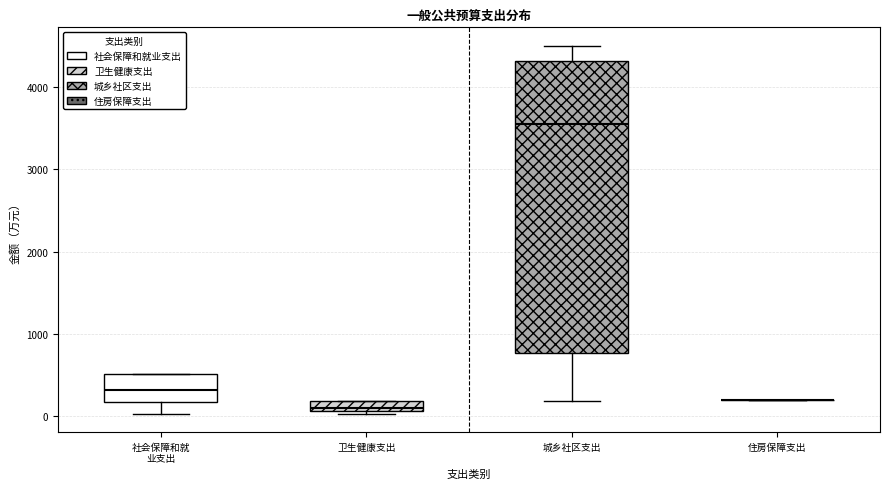

Where does the upper whisker of the box for 城乡社区支出 end on the y-axis? The values are not printed on the chart, so give them approximately, as read against the axis.

4500